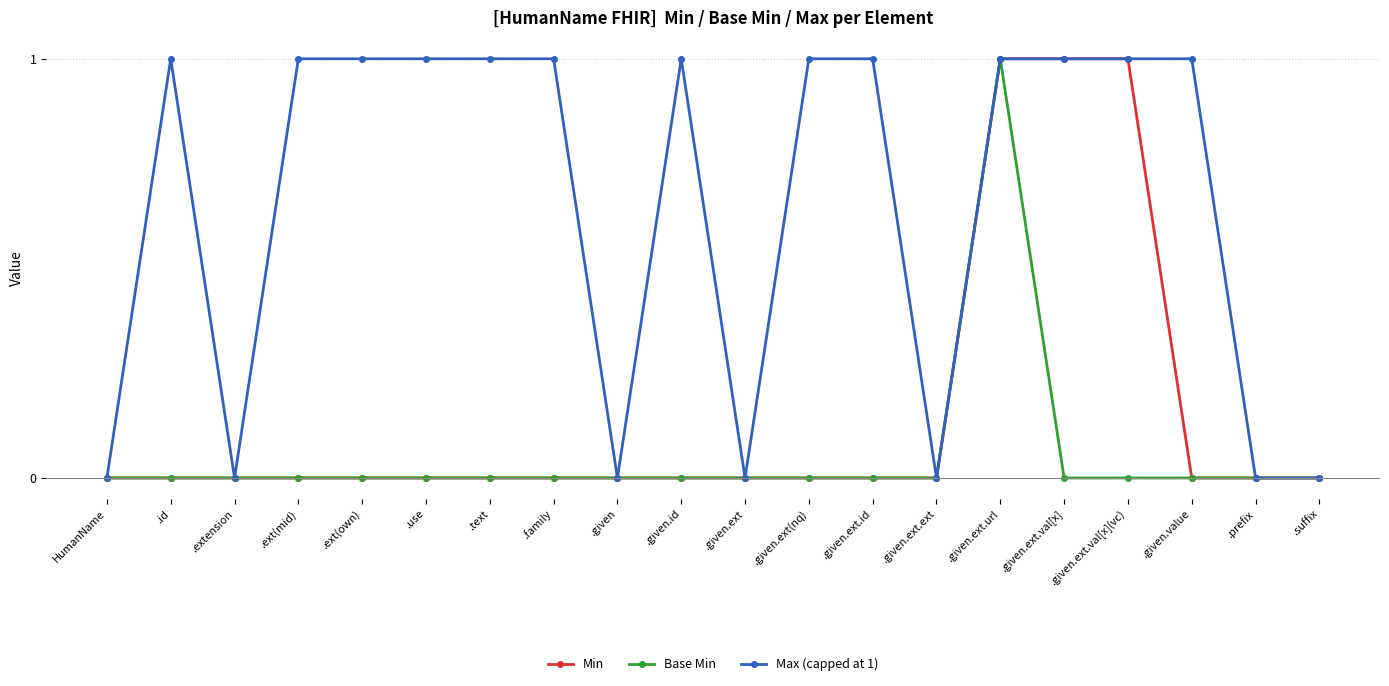

Rank the series by their average value, from highest to lowest.

Max (capped at 1), Min, Base Min